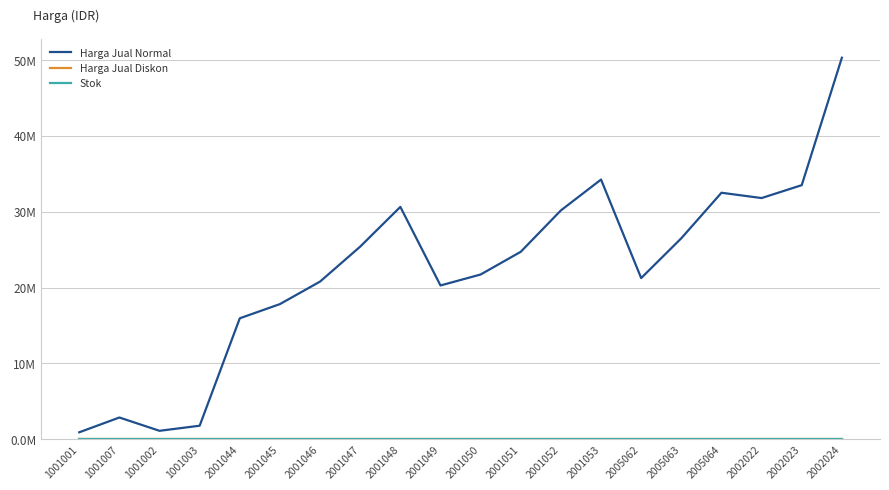

At which category is the sum across all series the highest?

2002024